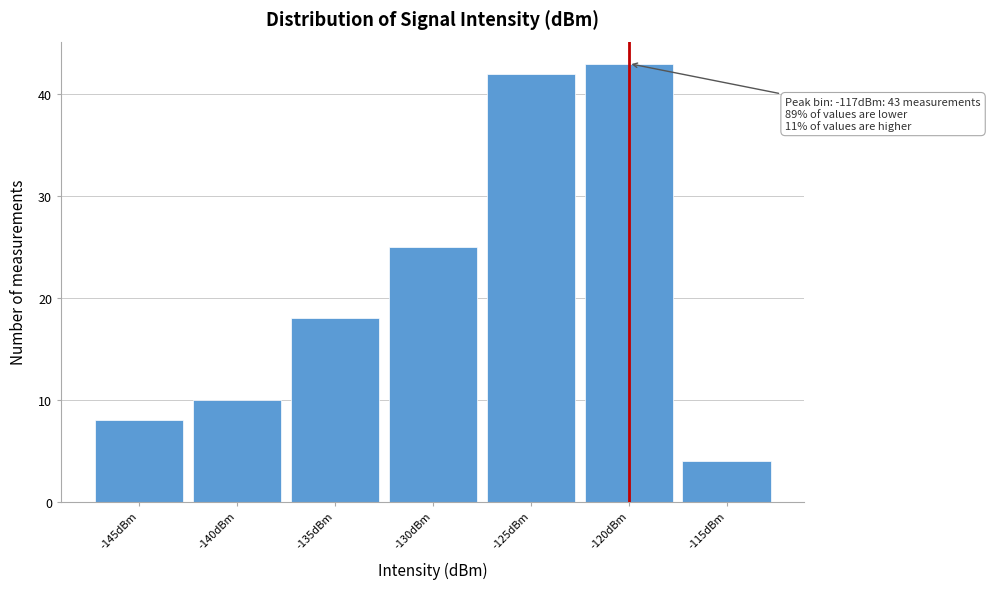

Reading left to right, list all the values displayed in this chart.

8	10	18	25	42	43	4